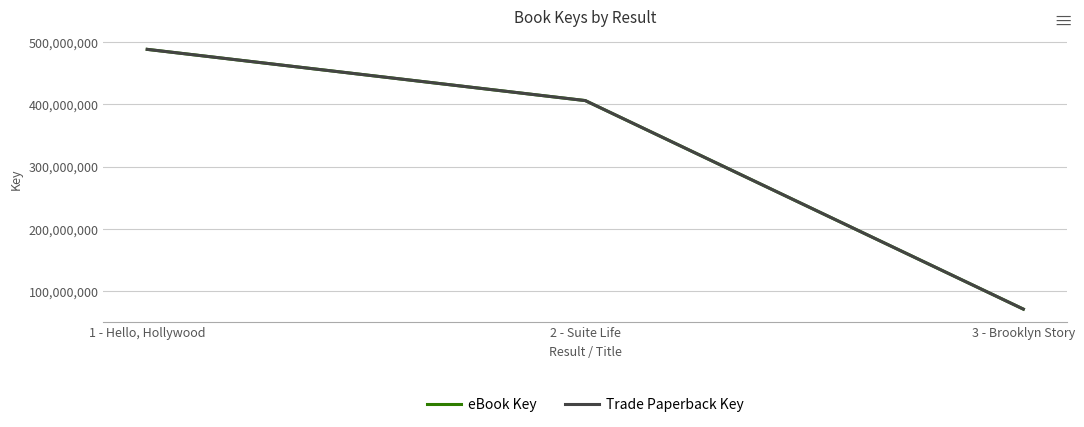

What is the minimum value for Trade Paperback Key?

71191560